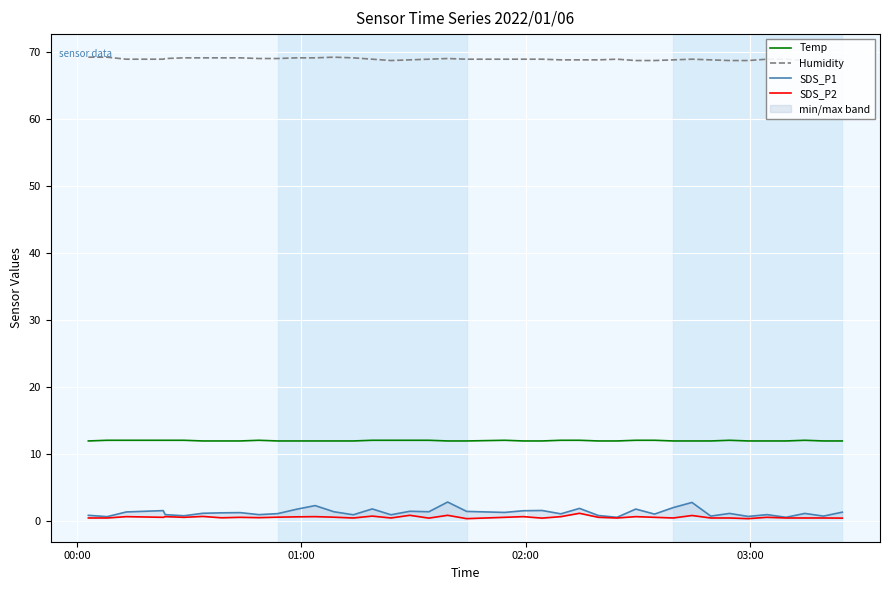

What is the value of the SDS_P1 point at the 26th from the left?

1.8